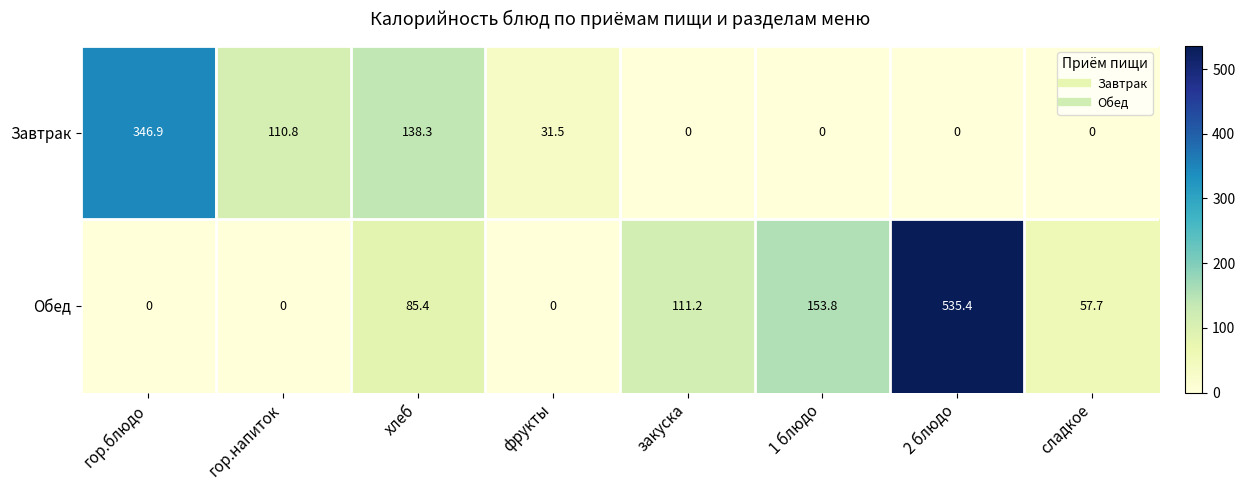

What is the average value of the Обед series?

117.9